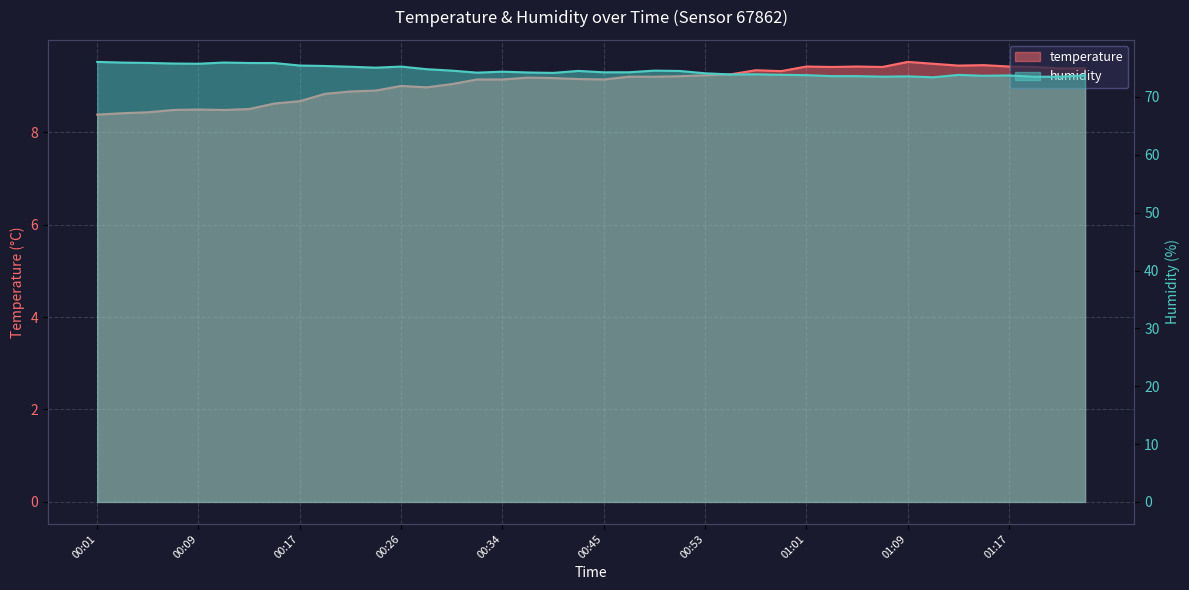

How many lines are shown in the chart?

2